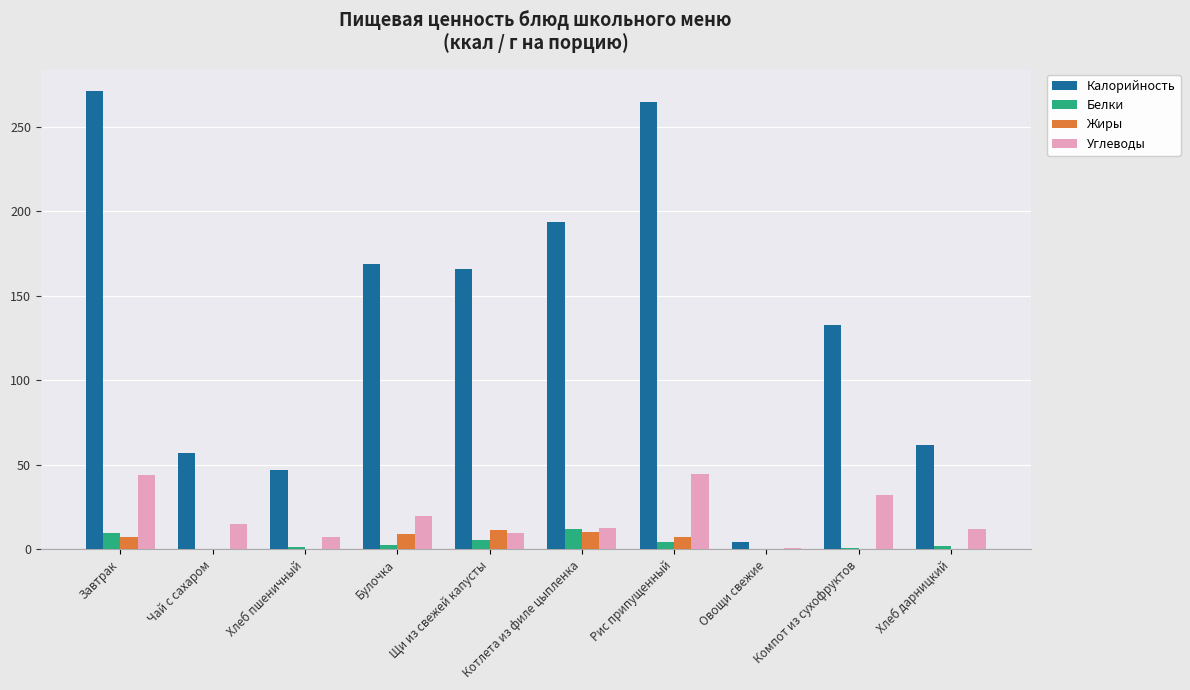

What is the greatest value displayed?

271.0